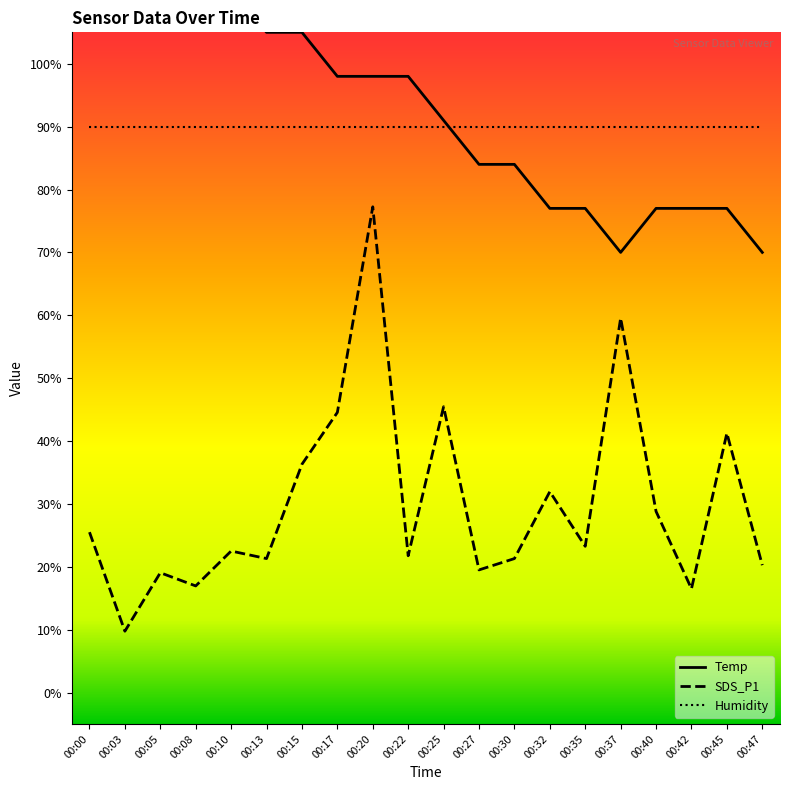

What is the sum of the SDS_P1 values at 00:17 and 00:08?

61.5